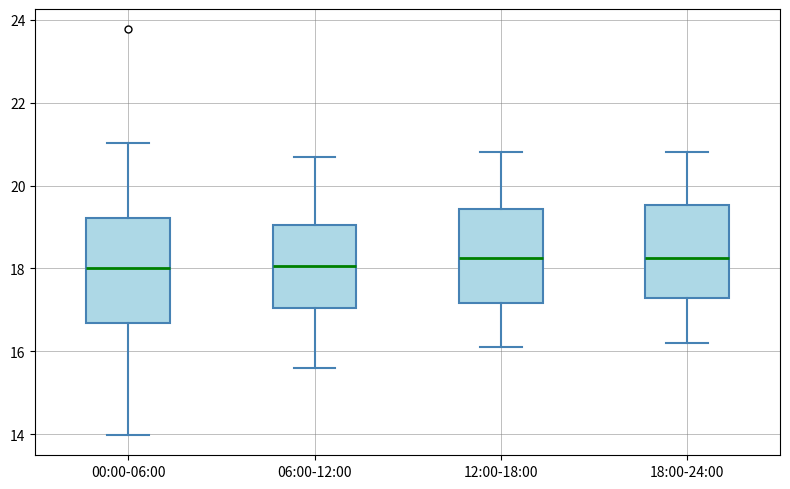

Comparing the boxes themselves (not the whiskers), which one is the tallest?

00:00-06:00